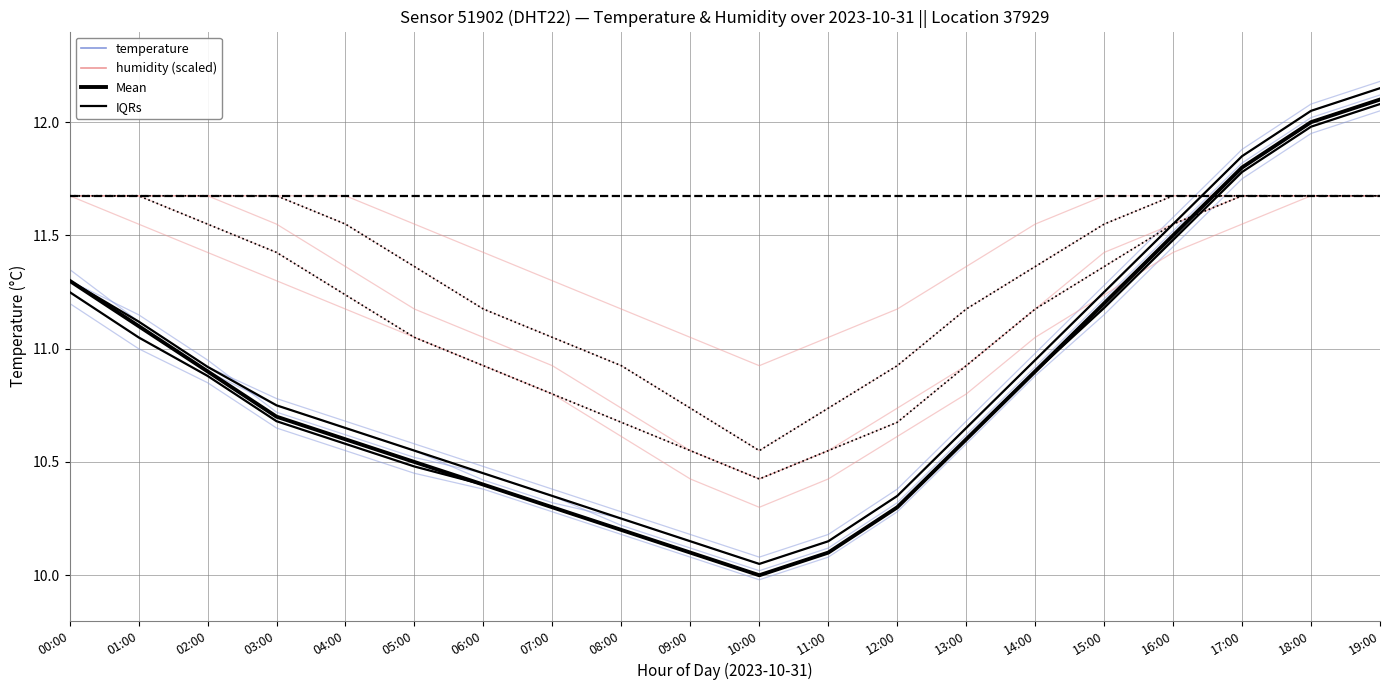

Which label corresponds to the largest value in the chart?

19:00